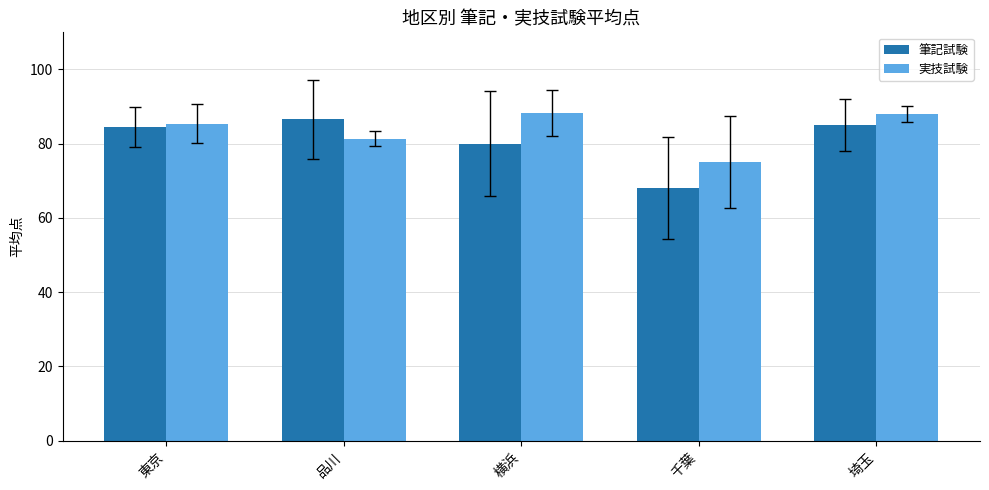

What are all the series names shown in the legend?

筆記試験, 実技試験